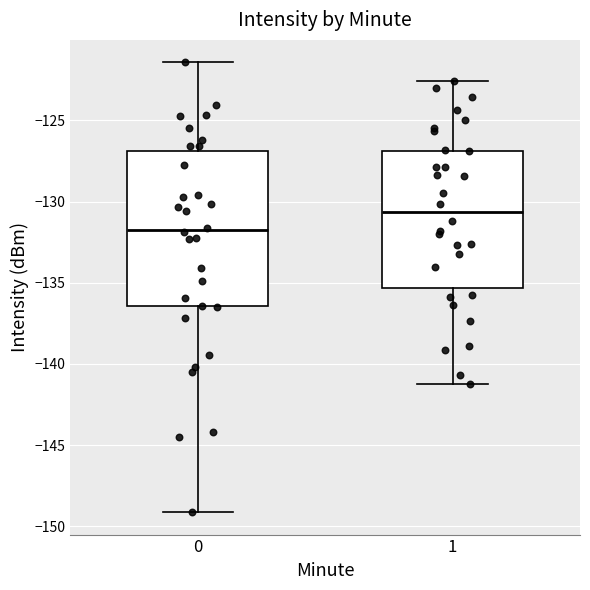

Comparing the boxes themselves (not the whiskers), which one is the tallest?

0